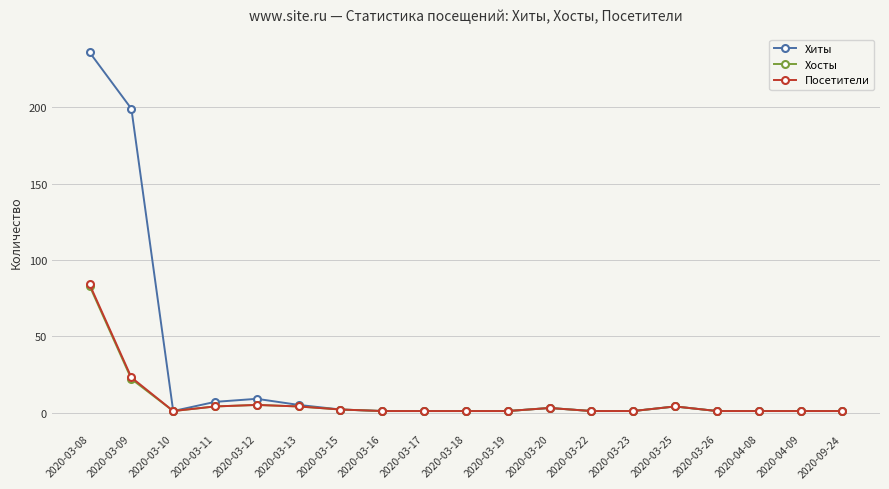

How many data points does each series have?

19